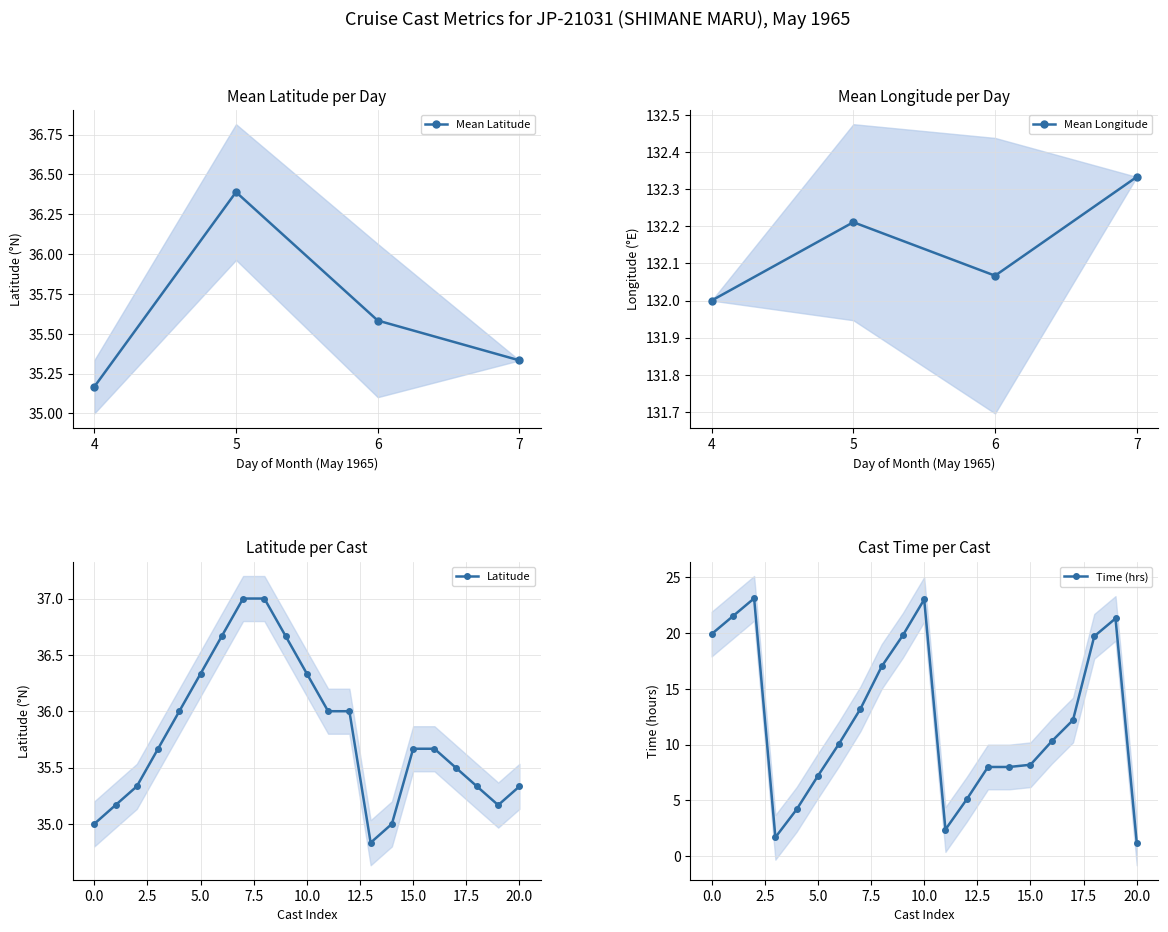

Is it true that Latitude equals 15.9 at 10.0?

False